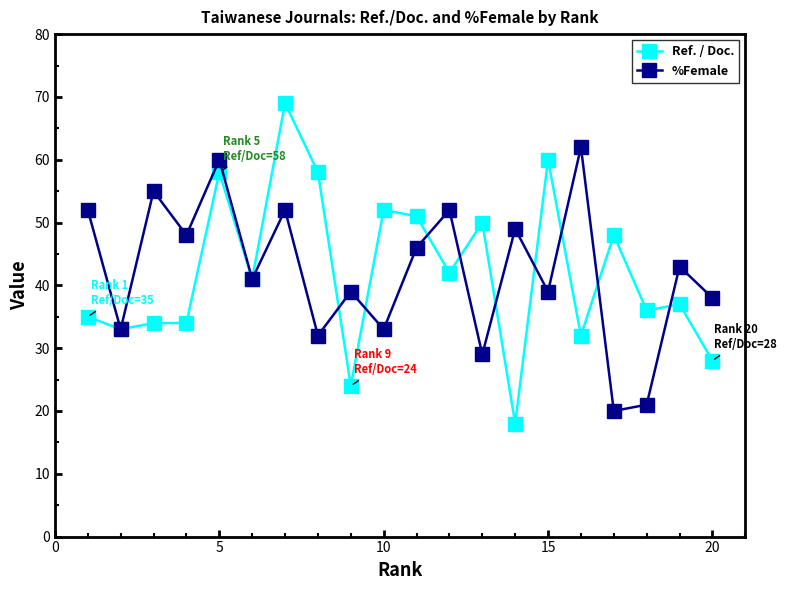

What is the average value of the %Female series?

42